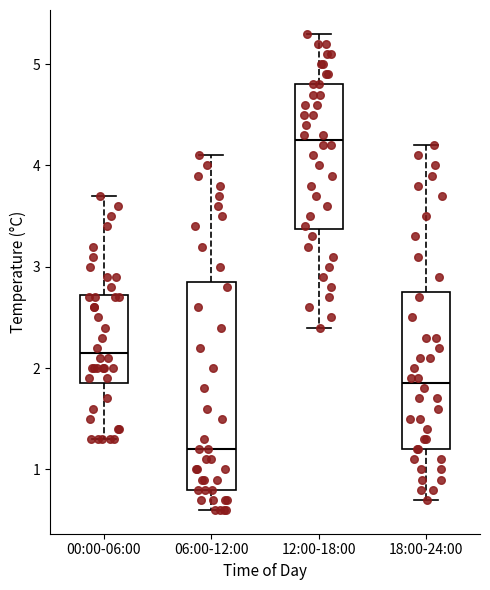

Reading left to right, read every box against the y-axis: the position of its median line, the range the box covers, and the ends of its whiskers. The values are not printed on the chart, so give them approximately, as read against the axis.

00:00-06:00: median 2.2, box 1.9 to 2.7, whiskers 1.3 to 3.7
06:00-12:00: median 1.2, box 0.8 to 2.9, whiskers 0.6 to 4.1
12:00-18:00: median 4.3, box 3.4 to 4.8, whiskers 2.4 to 5.3
18:00-24:00: median 1.9, box 1.2 to 2.8, whiskers 0.7 to 4.2